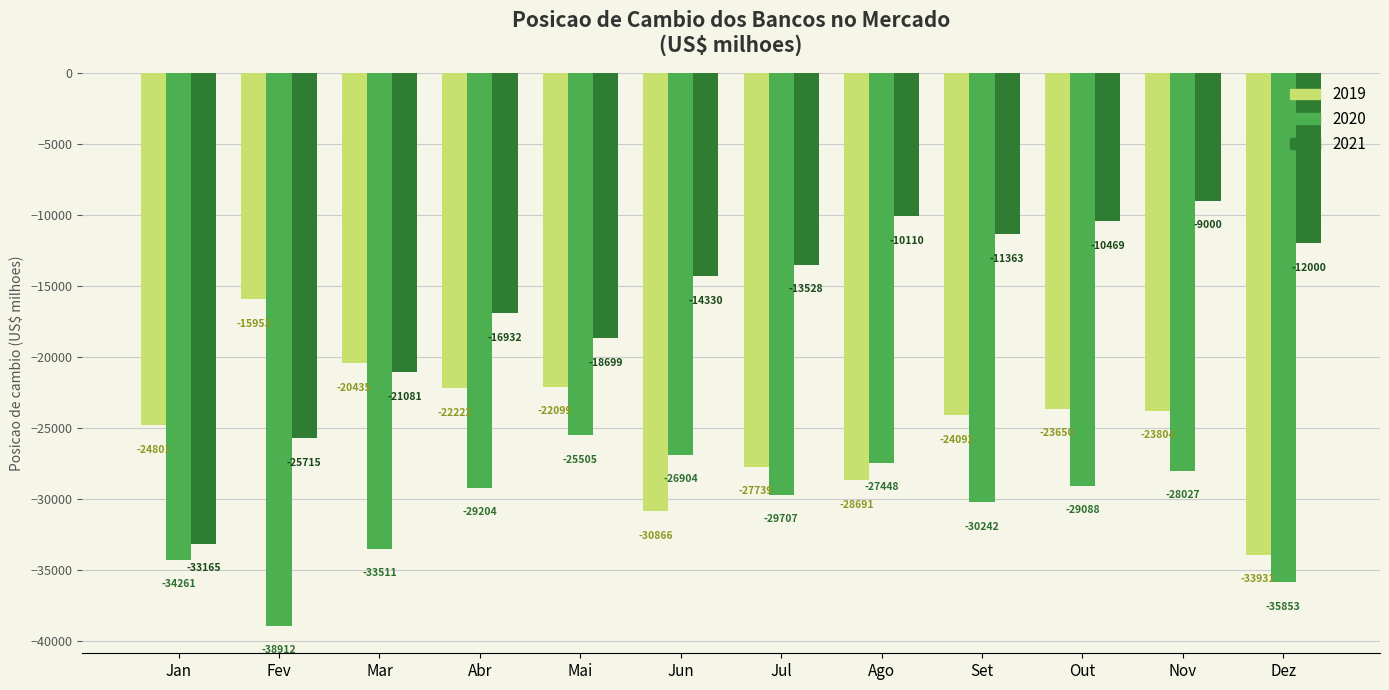

What is the label of the 11th bar from the right?

Fev